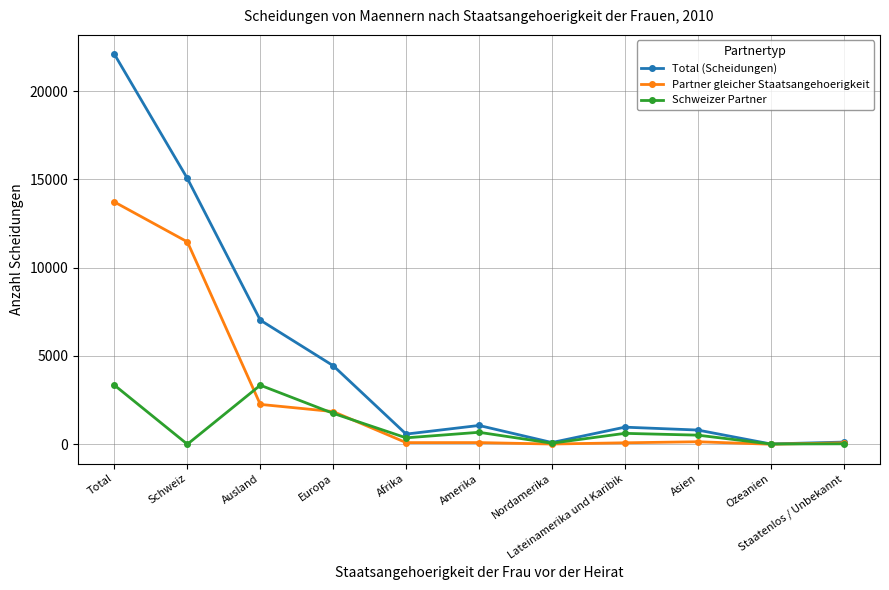

At which category does Total (Scheidungen) reach its first local peak?

Amerika